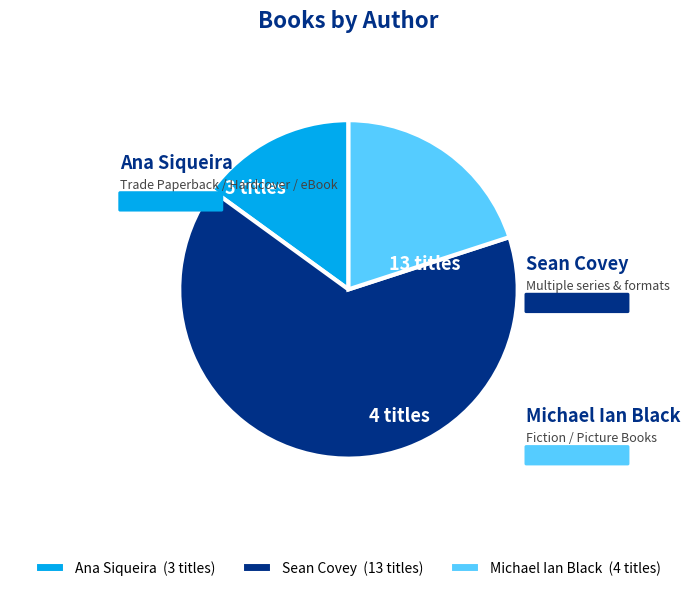

Does Ana Siqueira represent more than half of the total?

No